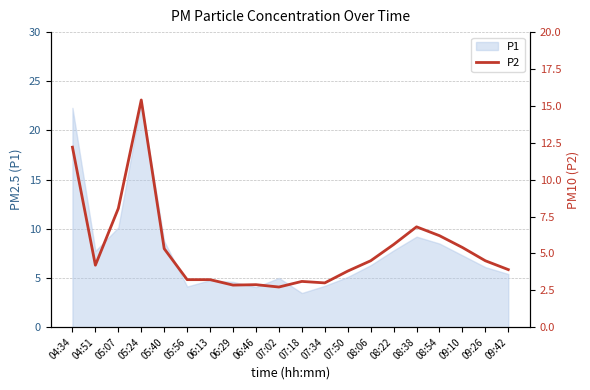

Reading left to right, list all the values displayed in this chart.

04:34=12.2	04:51=4.2	05:07=8.1	05:24=15.4	05:40=5.3	05:56=3.2	06:13=3.2	06:29=2.9	06:46=2.9	07:02=2.7	07:18=3.1	07:34=3.0	07:50=3.8	08:06=4.5	08:22=5.6	08:38=6.8	08:54=6.2	09:10=5.4	09:26=4.5	09:42=3.9